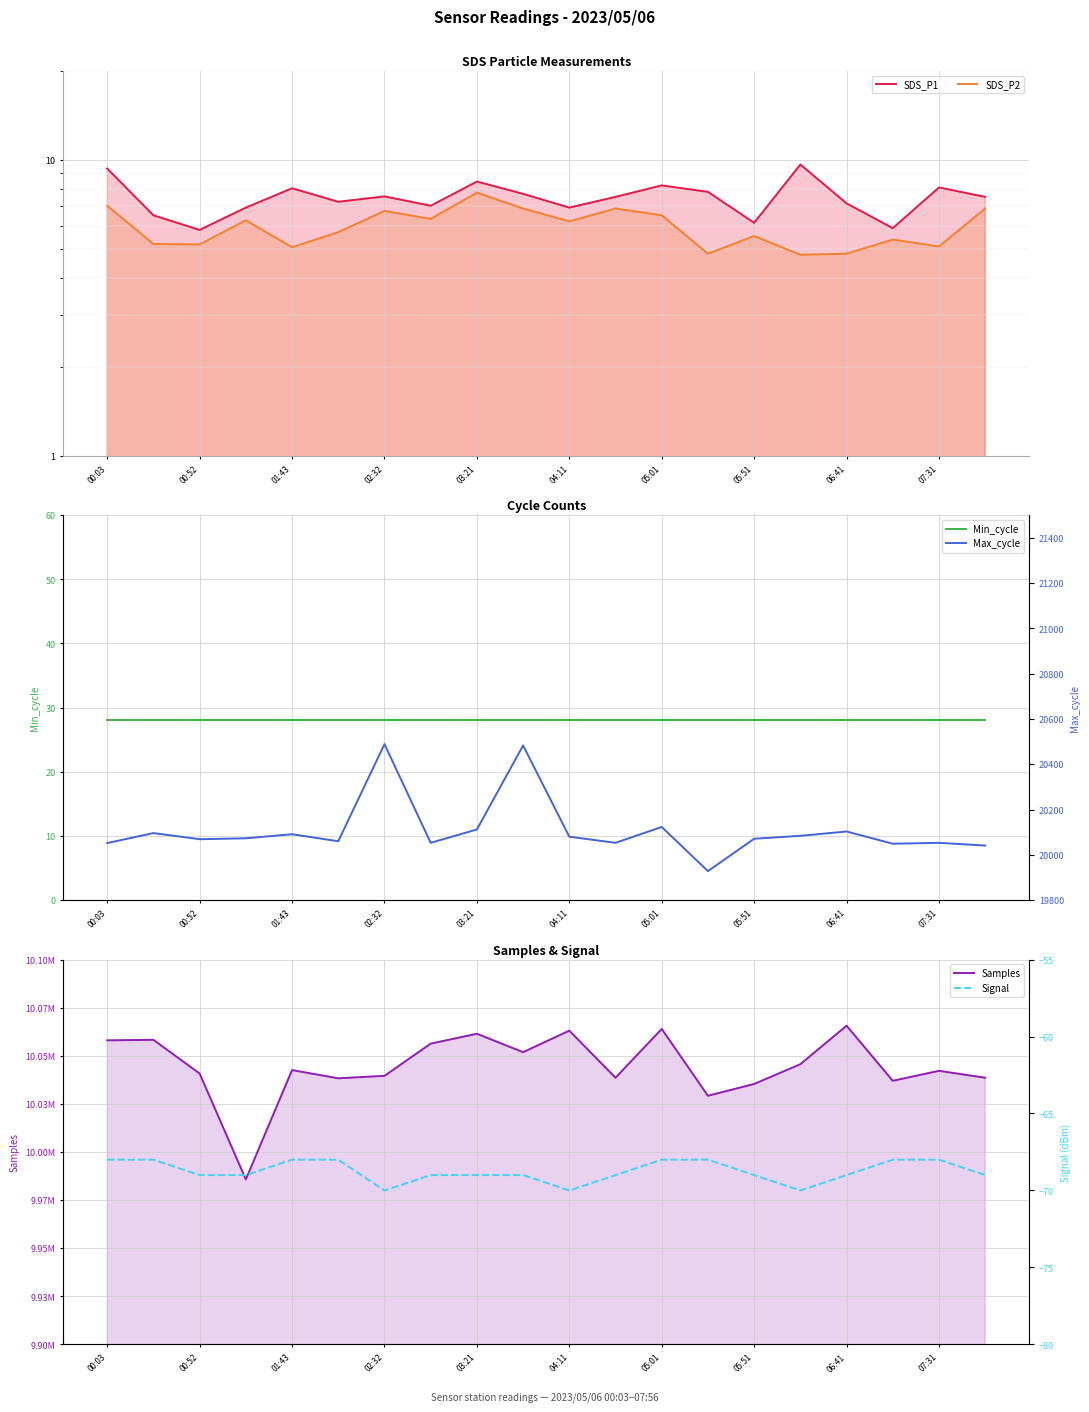

Reading left to right, extract all data points from this chart.

SDS_P1: 9.3	6.5	5.8	6.9	8.0	7.2	7.5	7.0	8.4	7.7	6.9	7.5	8.2	7.8	6.1	9.7	7.1	5.9	8.1	7.5
SDS_P2: 7.0	5.2	5.2	6.2	5.1	5.7	6.7	6.3	7.8	6.8	6.2	6.8	6.5	4.8	5.5	4.8	4.8	5.4	5.1	6.8
Min_cycle: 28.0	28.0	28.0	28.0	28.0	28.0	28.0	28.0	28.0	28.0	28.0	28.0	28.0	28.0	28.0	28.0	28.0	28.0	28.0	28.0
Samples: 10058016.0	10058277.0	10040755.0	9985762.0	10042547.0	10038283.0	10039558.0	10056295.0	10061423.0	10051867.0	10063040.0	10038577.0	10063937.0	10029216.0	10035338.0	10045614.0	10065614.0	10036992.0	10042162.0	10038577.0
Max_cycle: 20052.0	20096.0	20069.0	20073.0	20091.0	20060.0	20489.0	20053.0	20112.0	20483.0	20080.0	20053.0	20123.0	19928.0	20071.0	20084.0	20103.0	20049.0	20053.0	20041.0
Signal: -68.0	-68.0	-69.0	-69.0	-68.0	-68.0	-70.0	-69.0	-69.0	-69.0	-70.0	-69.0	-68.0	-68.0	-69.0	-70.0	-69.0	-68.0	-68.0	-69.0